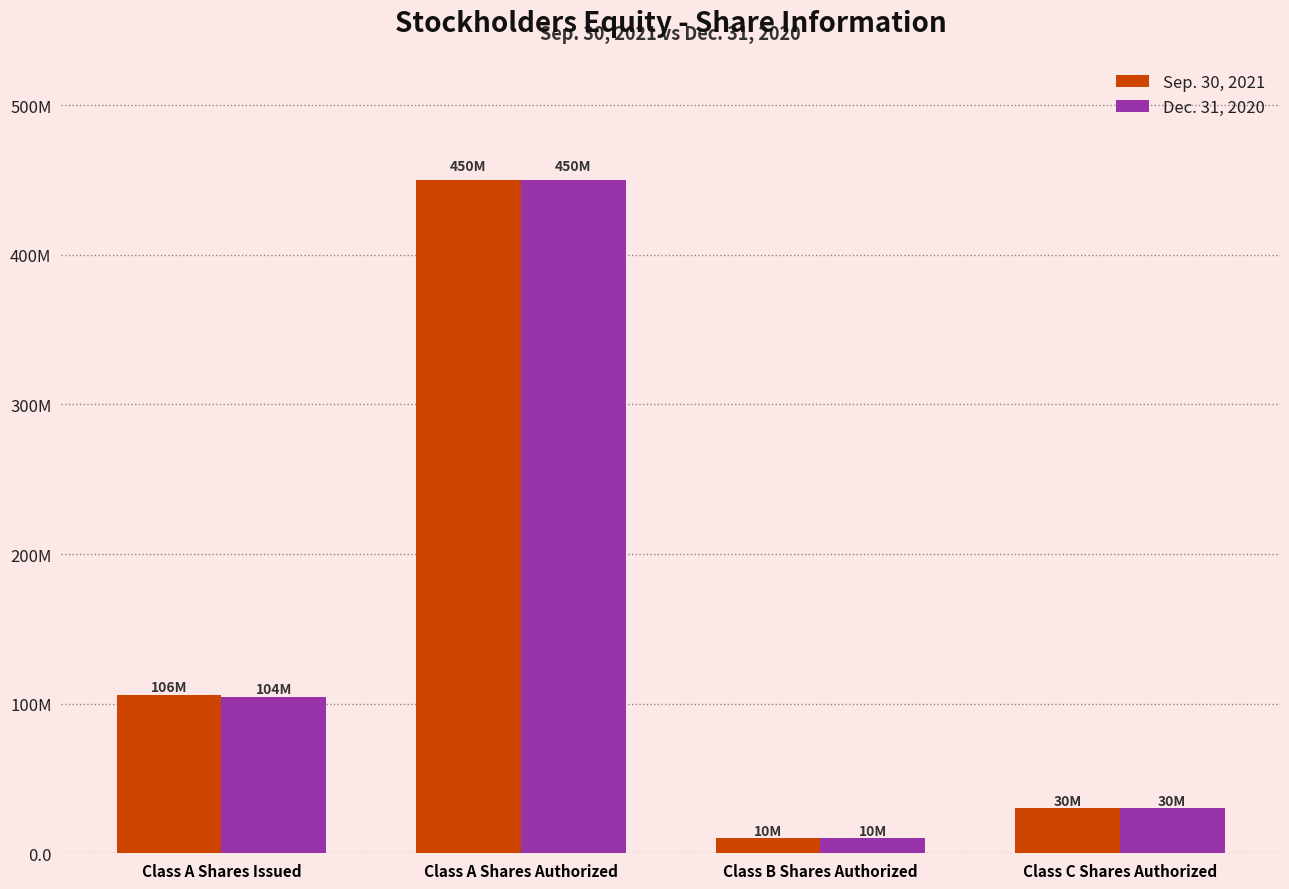

True or false: Dec. 31, 2020 has a value of 104368212 at Class A Shares Issued.

True